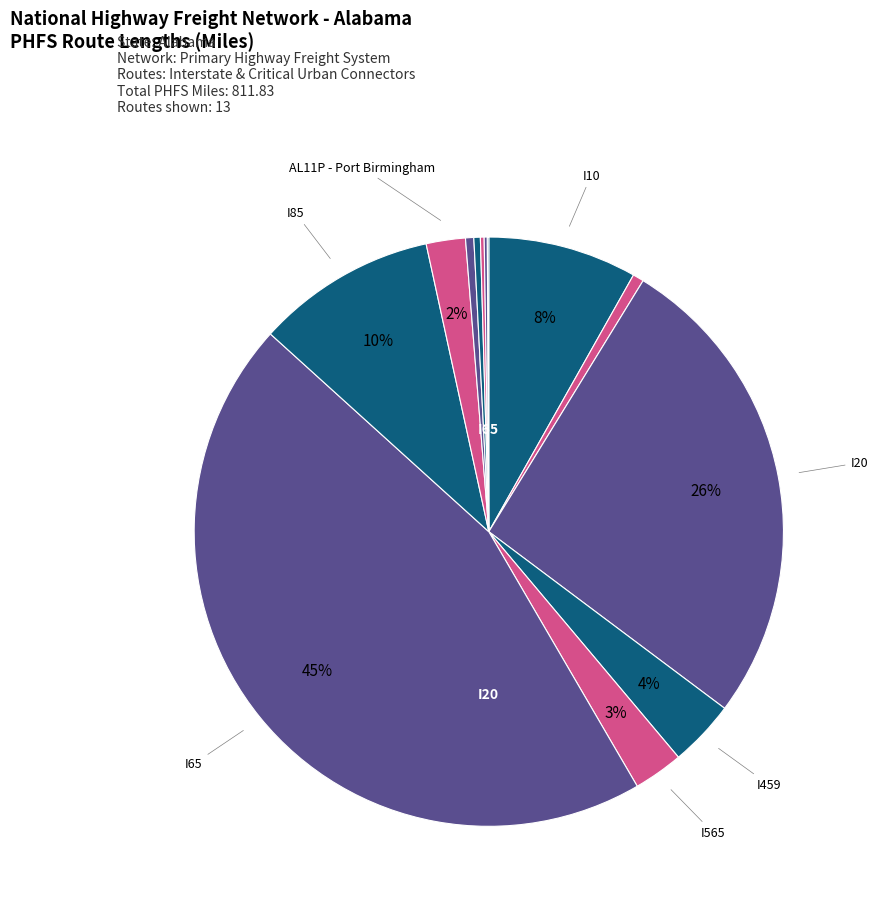

Is there any slice that represents more than half of the pie?

No